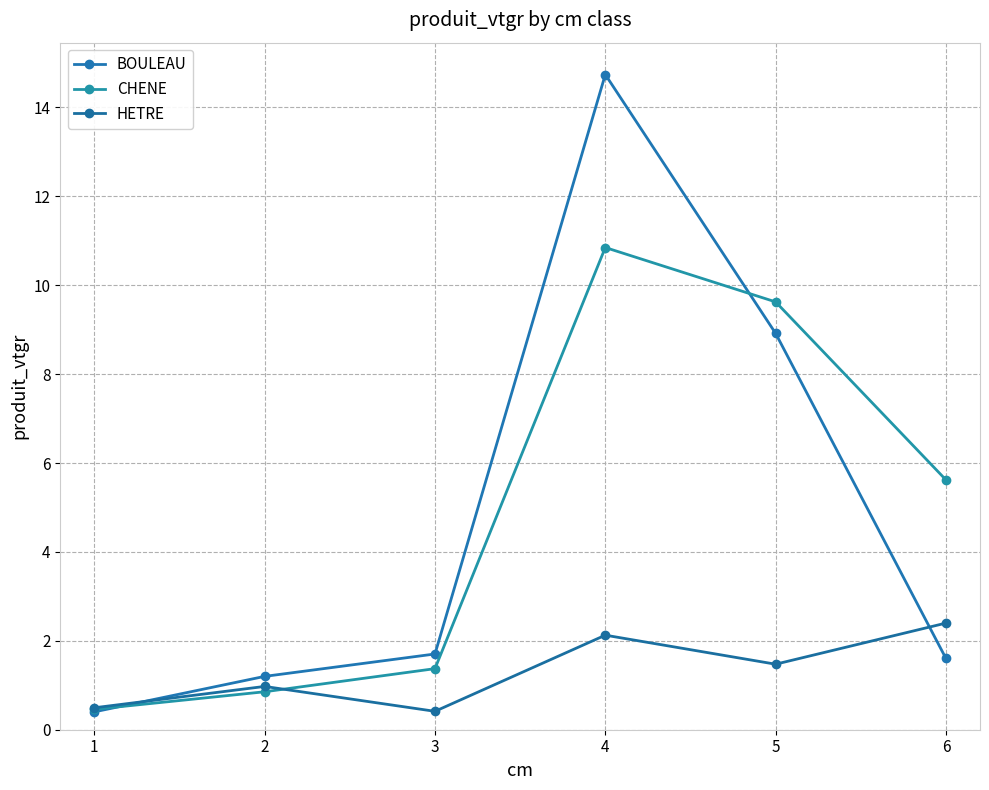

What are all the series names shown in the legend?

BOULEAU, CHENE, HETRE